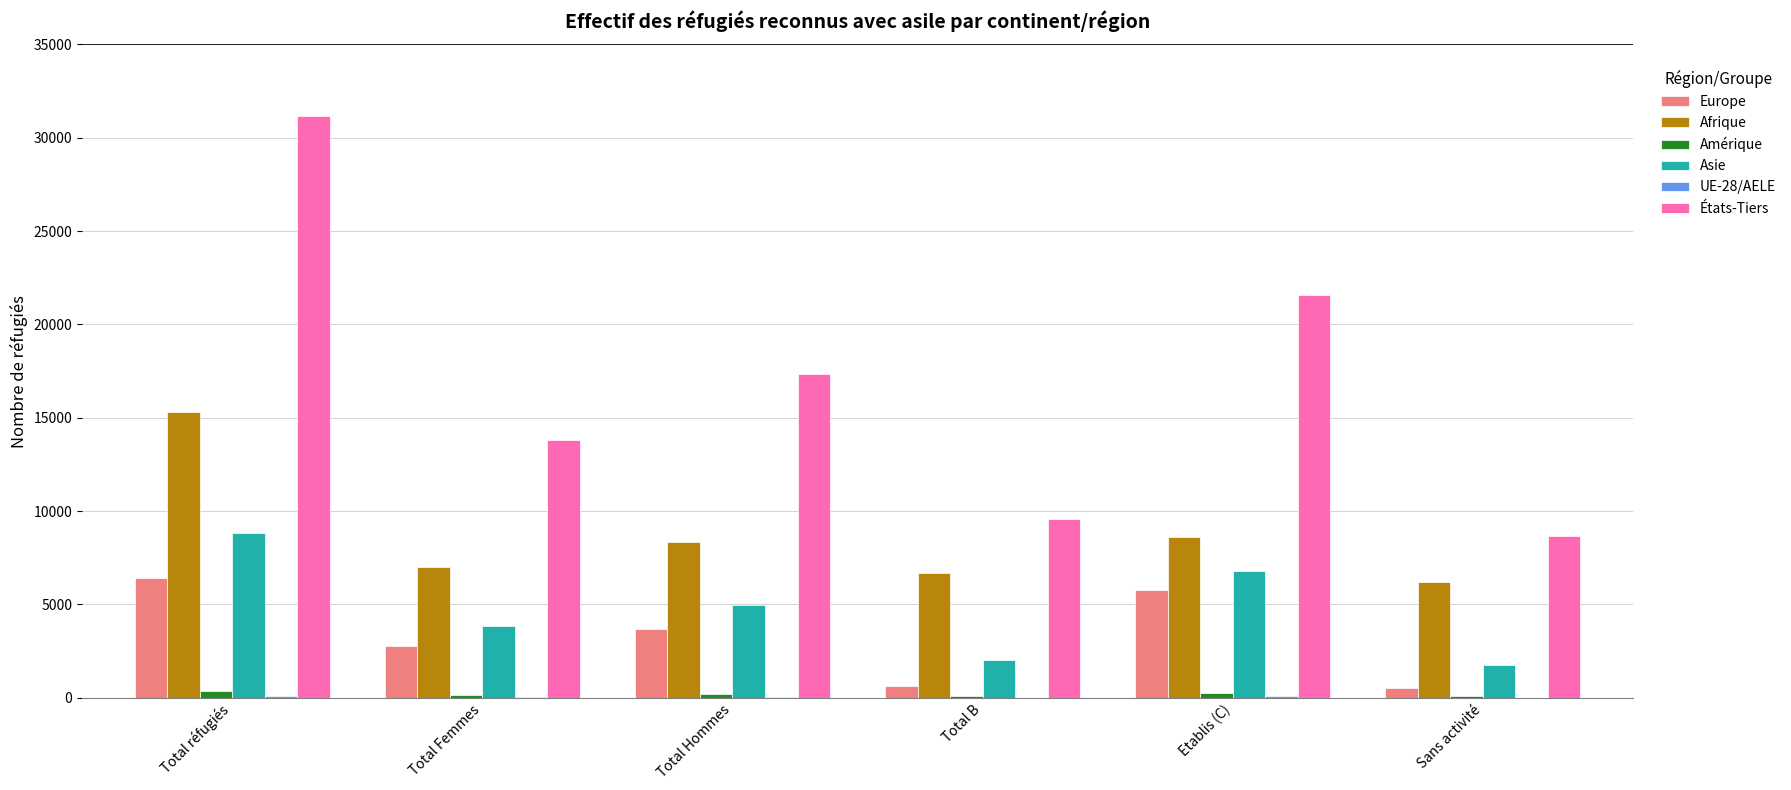

What is the sum of all Asie values?

28231